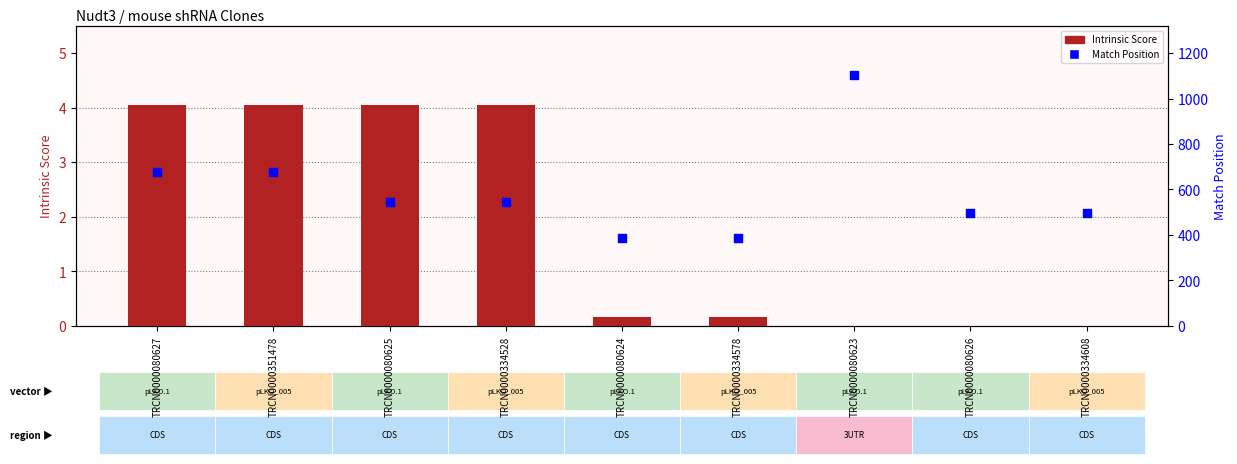

At how many categories does at least one series exceed 803?

1